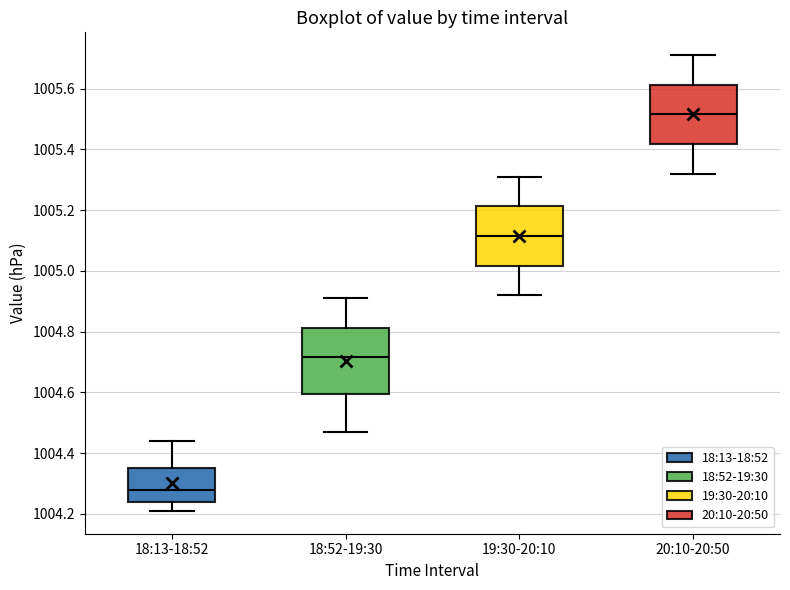

Reading left to right, transcribe this box plot: for each box, give where its median line is, the range the box spans, and where its two whiskers end, as read against the y-axis. The values are not printed on the chart, so give them approximately, as read against the axis.

18:13-18:52: median 1004.28, box 1004.24 to 1004.36, whiskers 1004.22 to 1004.44
18:52-19:30: median 1004.72, box 1004.60 to 1004.82, whiskers 1004.48 to 1004.92
19:30-20:10: median 1005.12, box 1005.02 to 1005.22, whiskers 1004.92 to 1005.32
20:10-20:50: median 1005.52, box 1005.42 to 1005.62, whiskers 1005.32 to 1005.72